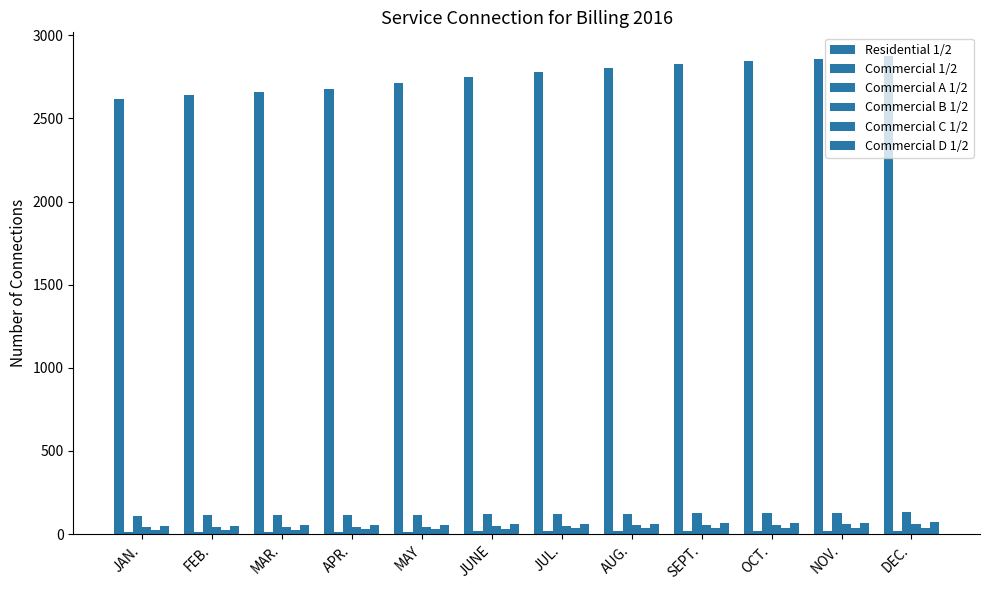

How many bars are there in each group?

6